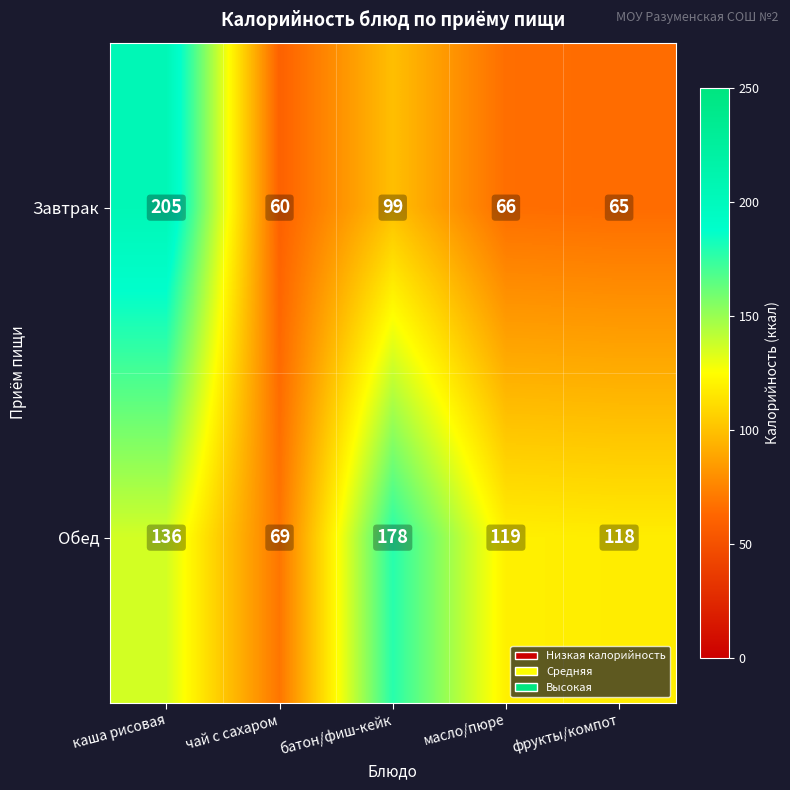

Rank the series by their average value, from lowest to highest.

Завтрак, Обед